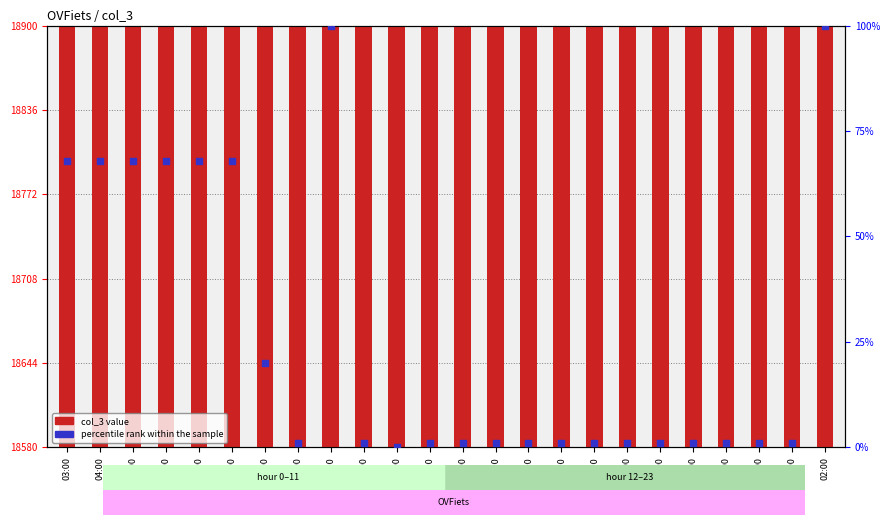

Which series contains the lowest Y value?

percentile rank within the sample